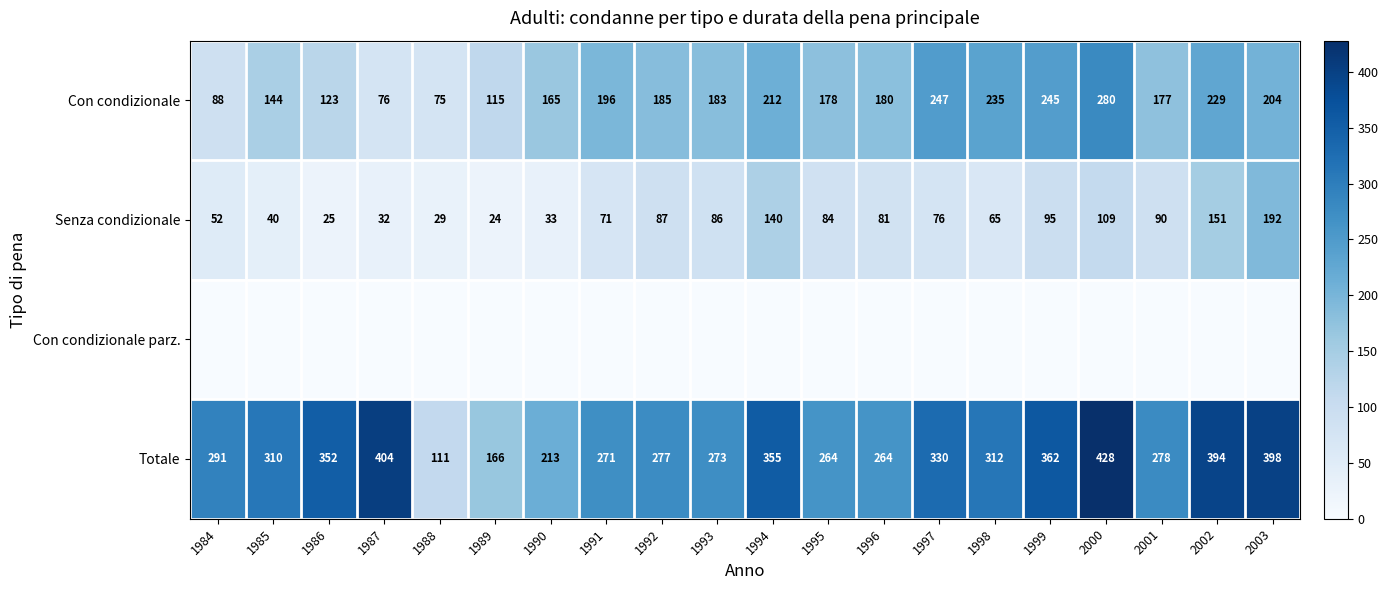

Is the value of Con condizionale at 1998 greater than the value of Totale at 1998?

No